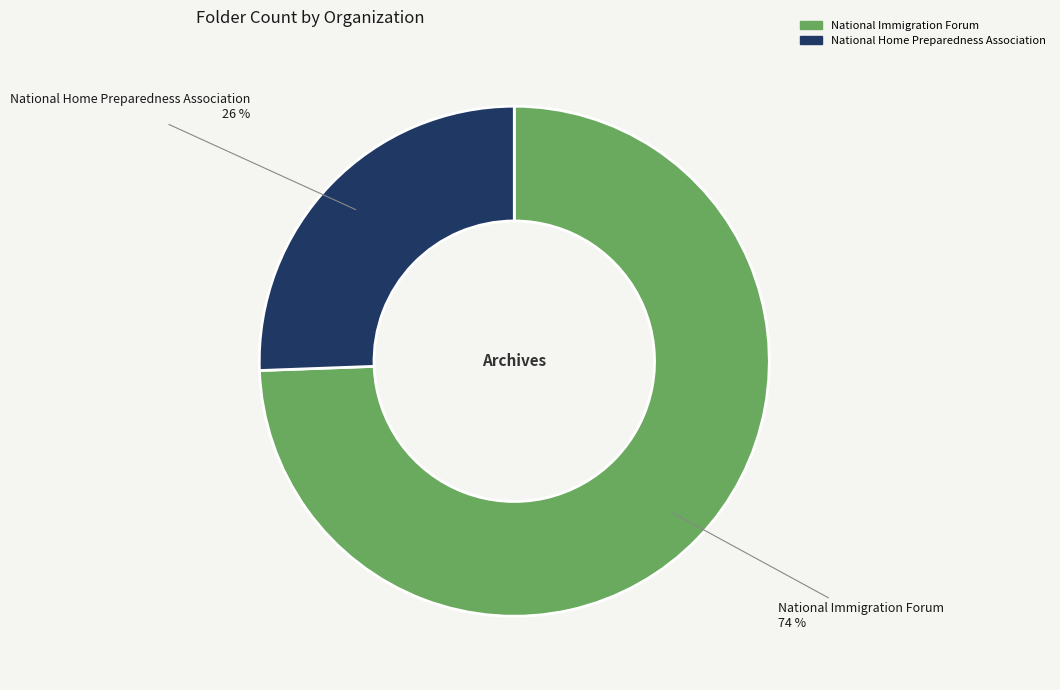

To the nearest percent, what portion does National Home Preparedness Association represent?

26%